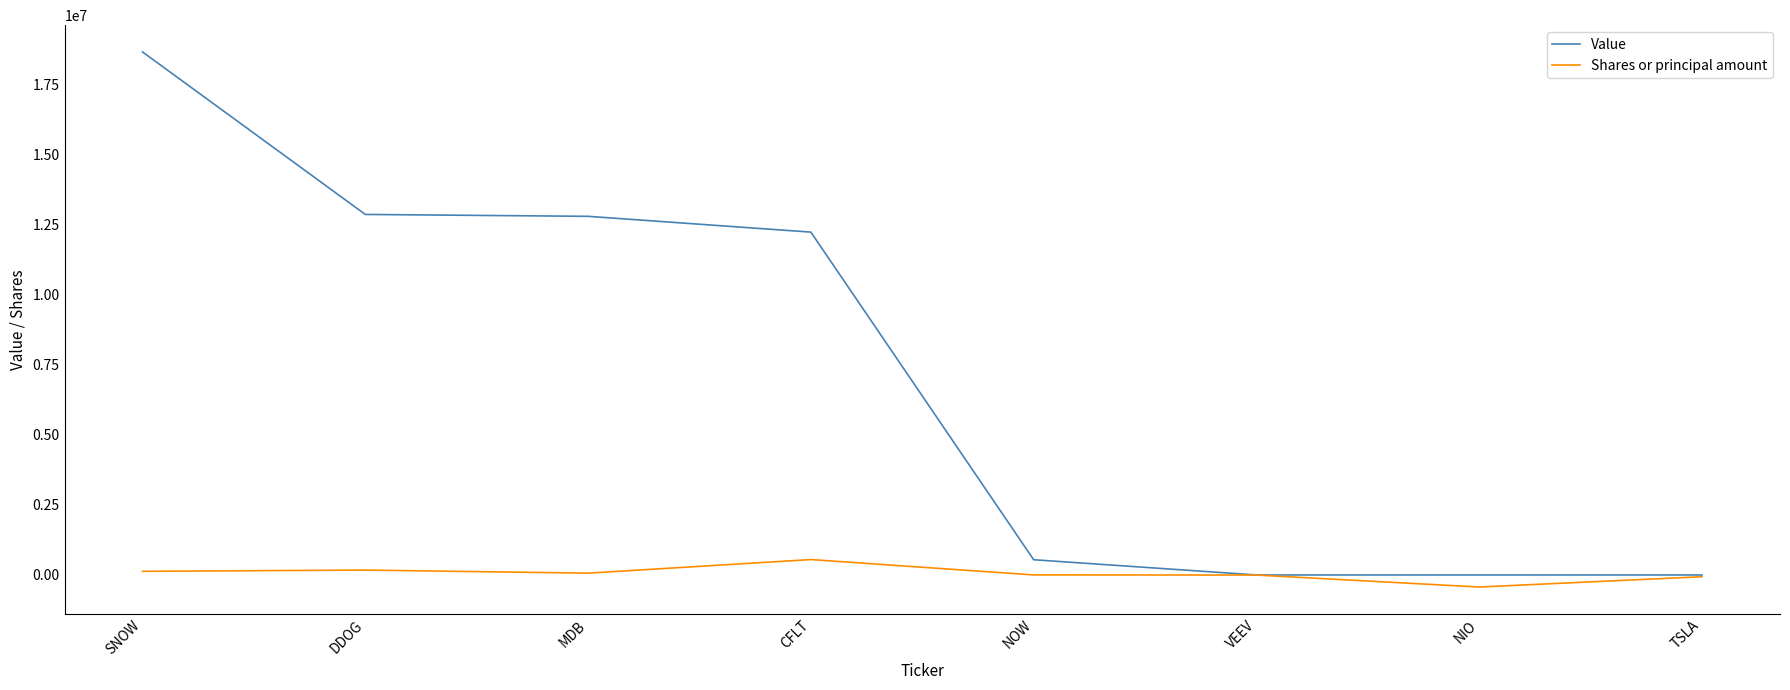

Between CFLT and VEEV, which series saw the biggest shift?

Value